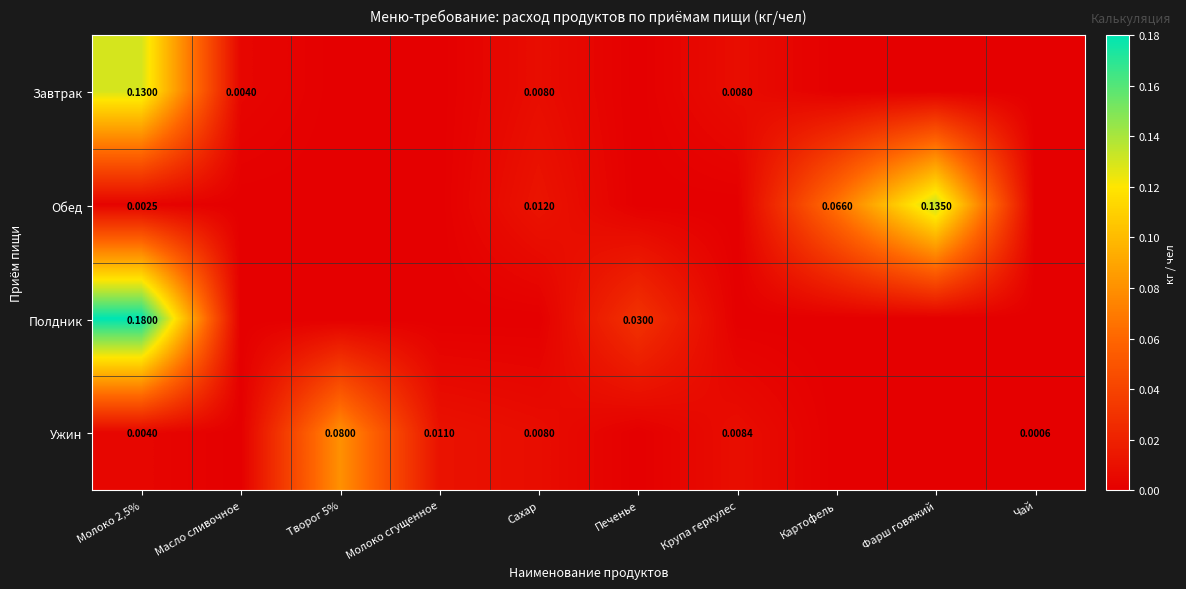

Rank the series at Молоко 2,5% from lowest to highest value.

Обед, Ужин, Завтрак, Полдник